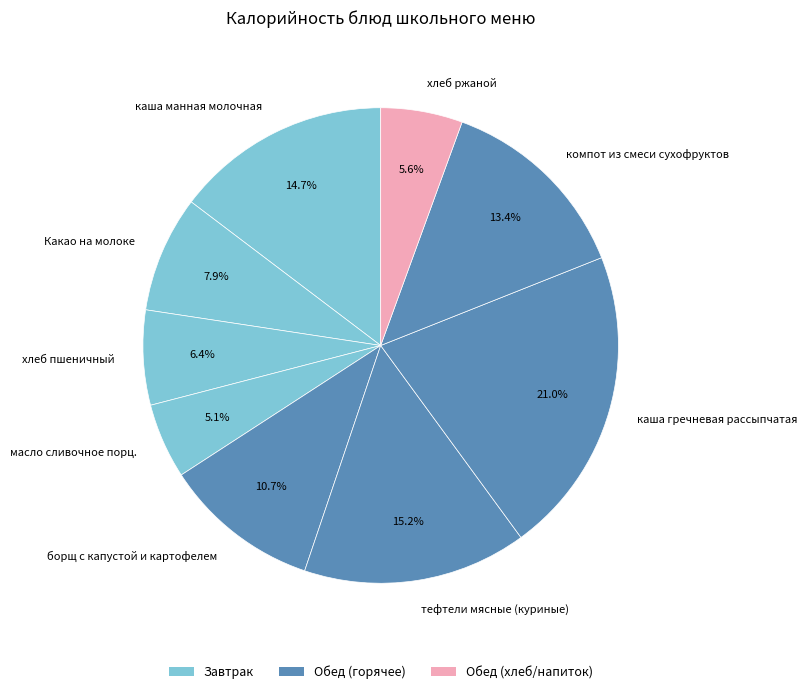

To the nearest percent, what is the average slice percentage?

11%